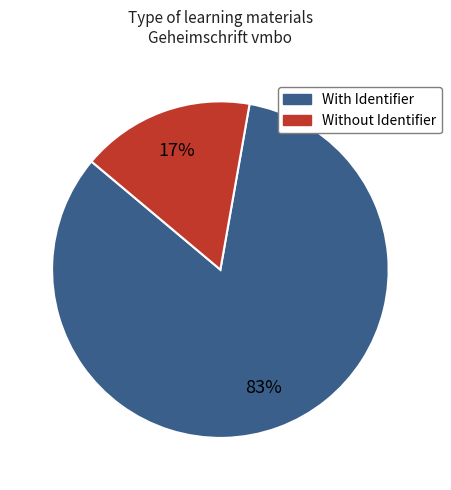

Does any single category account for the majority?

Yes